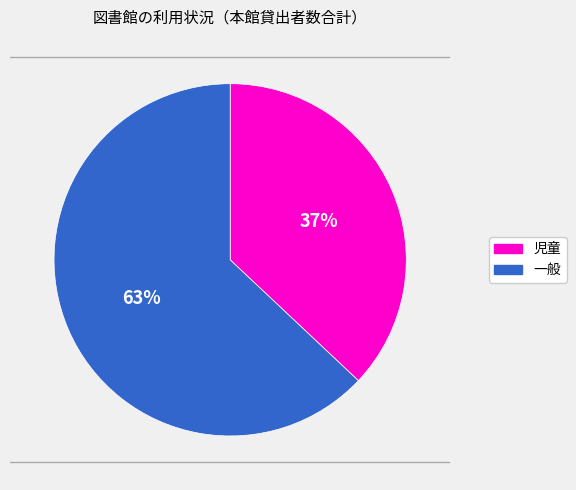

To the nearest percent, what portion does 一般 represent?

63%